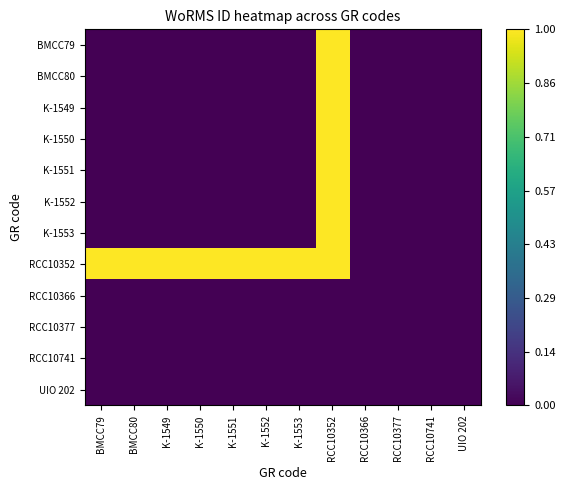

Reading right to left, extract all data points from this chart.

BMCC79: UIO 202=0	RCC10741=0	RCC10377=0	RCC10366=0	RCC10352=1	K-1553=0	K-1552=0	K-1551=0	K-1550=0	K-1549=0	BMCC80=0	BMCC79=0
BMCC80: UIO 202=0	RCC10741=0	RCC10377=0	RCC10366=0	RCC10352=1	K-1553=0	K-1552=0	K-1551=0	K-1550=0	K-1549=0	BMCC80=0	BMCC79=0
K-1549: UIO 202=0	RCC10741=0	RCC10377=0	RCC10366=0	RCC10352=1	K-1553=0	K-1552=0	K-1551=0	K-1550=0	K-1549=0	BMCC80=0	BMCC79=0
K-1550: UIO 202=0	RCC10741=0	RCC10377=0	RCC10366=0	RCC10352=1	K-1553=0	K-1552=0	K-1551=0	K-1550=0	K-1549=0	BMCC80=0	BMCC79=0
K-1551: UIO 202=0	RCC10741=0	RCC10377=0	RCC10366=0	RCC10352=1	K-1553=0	K-1552=0	K-1551=0	K-1550=0	K-1549=0	BMCC80=0	BMCC79=0
K-1552: UIO 202=0	RCC10741=0	RCC10377=0	RCC10366=0	RCC10352=1	K-1553=0	K-1552=0	K-1551=0	K-1550=0	K-1549=0	BMCC80=0	BMCC79=0
K-1553: UIO 202=0	RCC10741=0	RCC10377=0	RCC10366=0	RCC10352=1	K-1553=0	K-1552=0	K-1551=0	K-1550=0	K-1549=0	BMCC80=0	BMCC79=0
RCC10352: UIO 202=0	RCC10741=0	RCC10377=0	RCC10366=0	RCC10352=1	K-1553=1	K-1552=1	K-1551=1	K-1550=1	K-1549=1	BMCC80=1	BMCC79=1
RCC10366: UIO 202=0	RCC10741=0	RCC10377=0	RCC10366=0	RCC10352=0	K-1553=0	K-1552=0	K-1551=0	K-1550=0	K-1549=0	BMCC80=0	BMCC79=0
RCC10377: UIO 202=0	RCC10741=0	RCC10377=0	RCC10366=0	RCC10352=0	K-1553=0	K-1552=0	K-1551=0	K-1550=0	K-1549=0	BMCC80=0	BMCC79=0
RCC10741: UIO 202=0	RCC10741=0	RCC10377=0	RCC10366=0	RCC10352=0	K-1553=0	K-1552=0	K-1551=0	K-1550=0	K-1549=0	BMCC80=0	BMCC79=0
UIO 202: UIO 202=0	RCC10741=0	RCC10377=0	RCC10366=0	RCC10352=0	K-1553=0	K-1552=0	K-1551=0	K-1550=0	K-1549=0	BMCC80=0	BMCC79=0